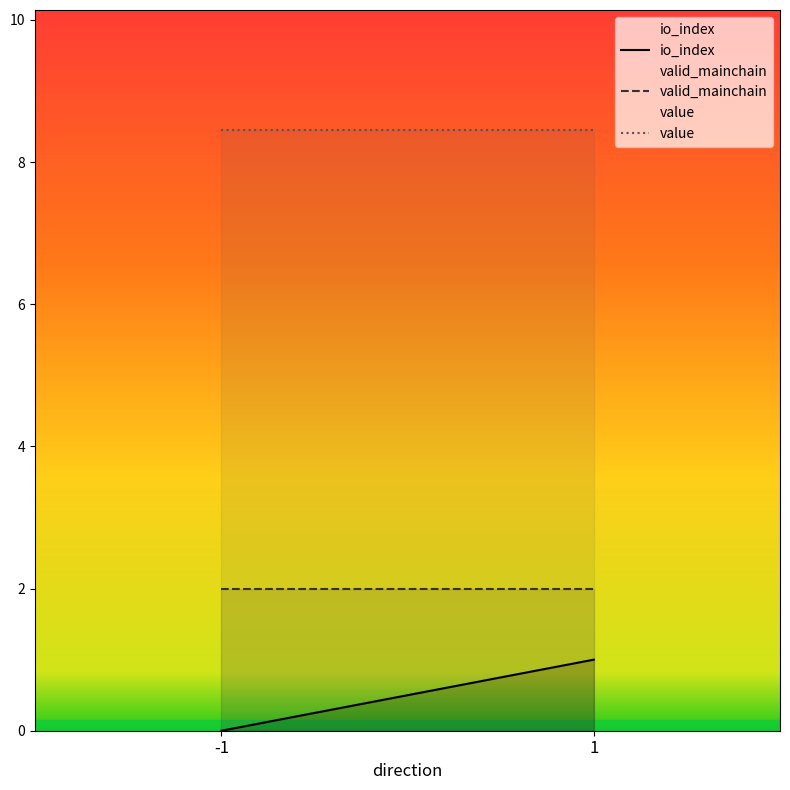

The value of io_index at 1 is 1.0. True or false?

True